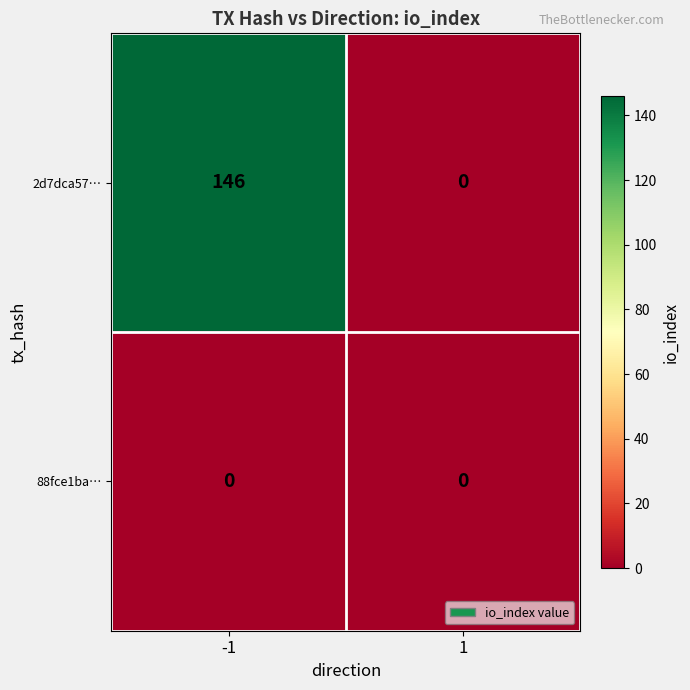

At how many categories does at least one series exceed 34?

1